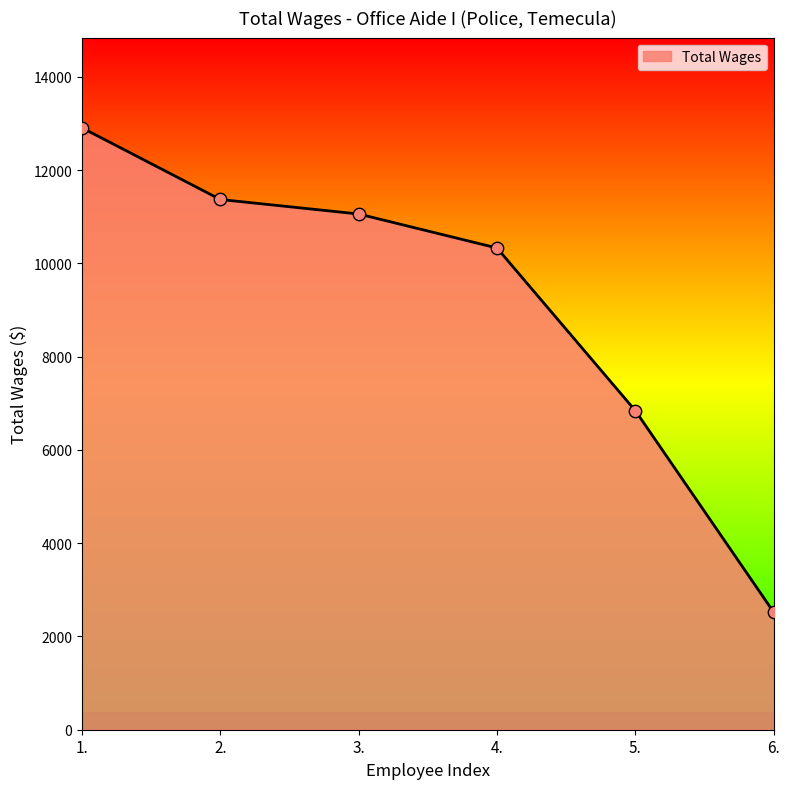

Approximately how many times larger is the value at 6. compared to 5.?

0.4